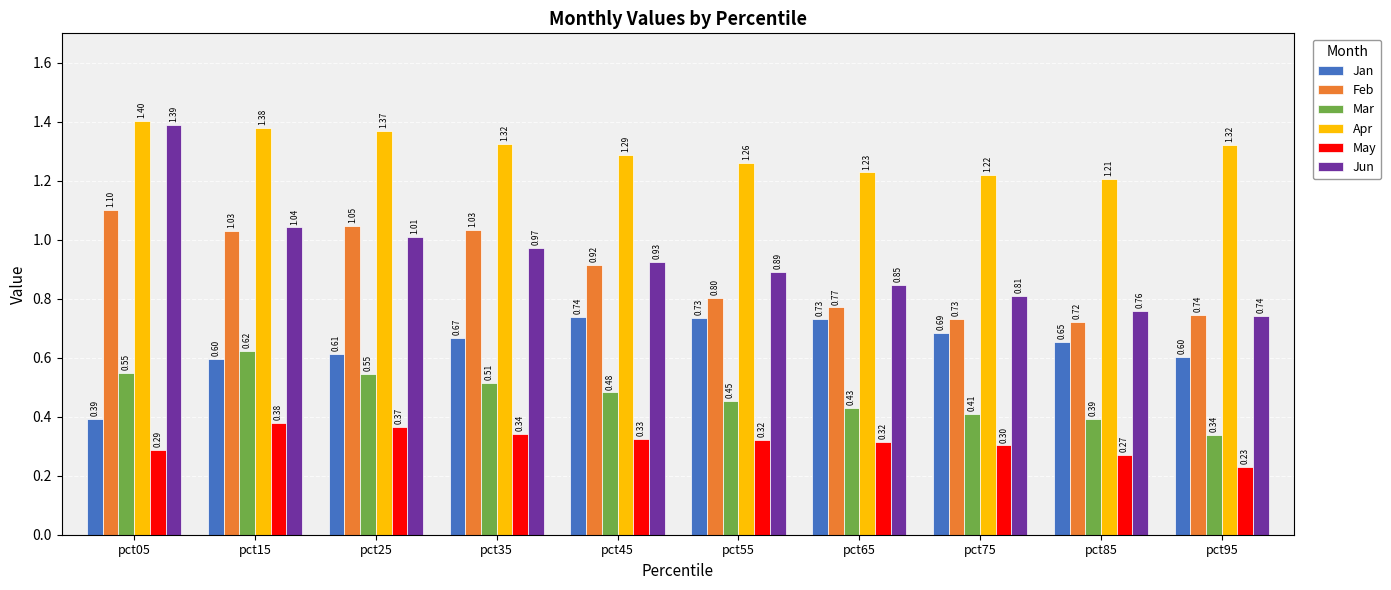

What is the value of the May bar at the 5th from the left?

0.3